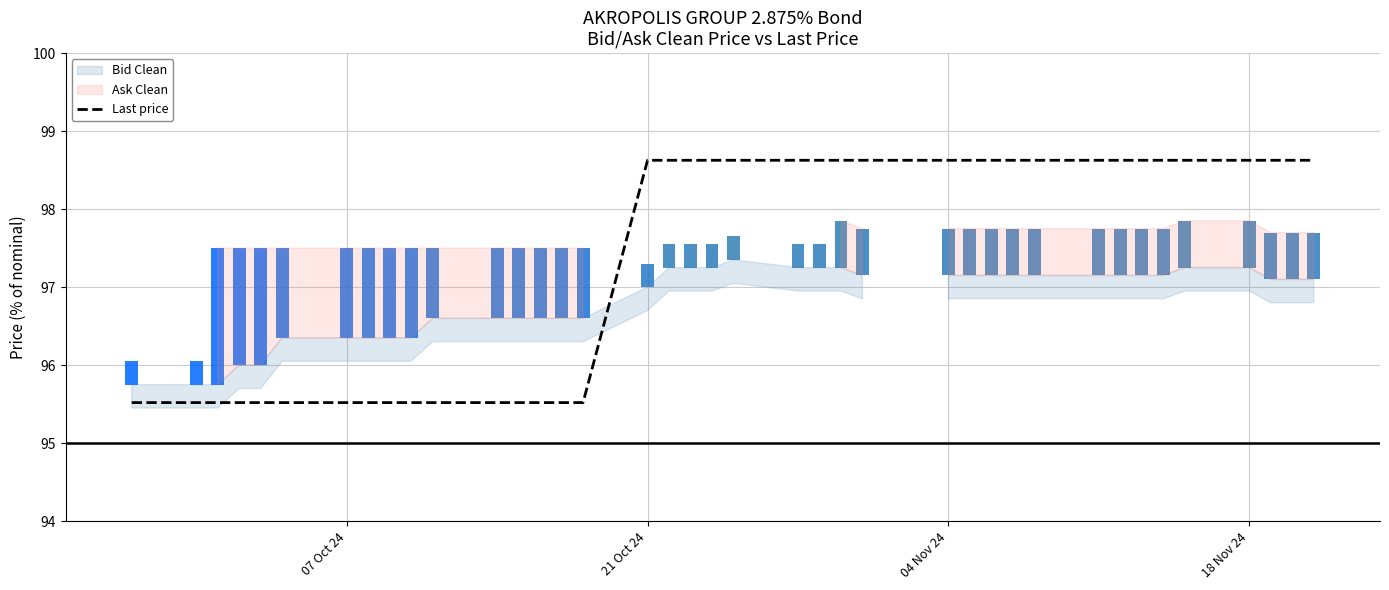

What is the sum of all values?

3895.4